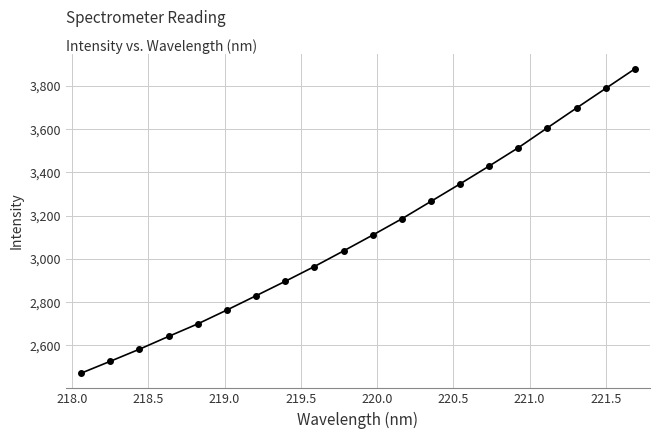

What is the value of the 17th point from the left?

3606.2